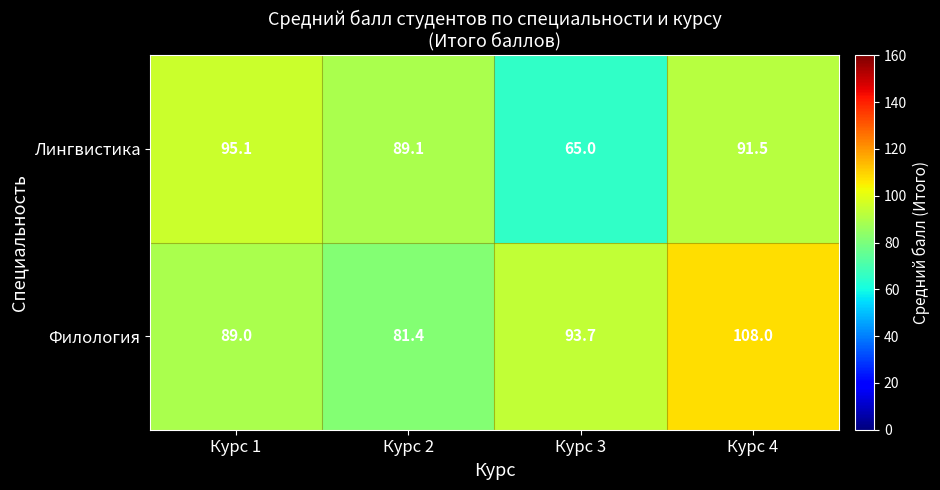

At Курс 2, list the series in order from smallest to largest.

Филология, Лингвистика